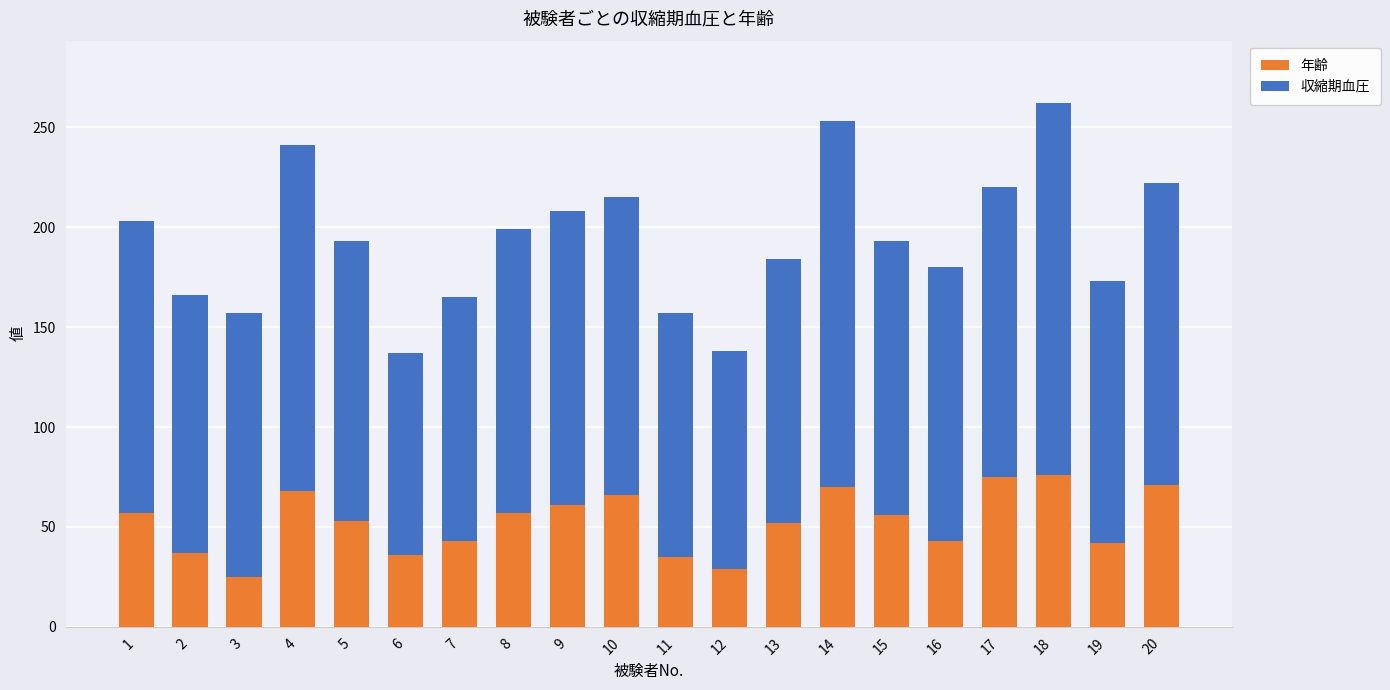

What is the lowest value of the 年齢 series?

25